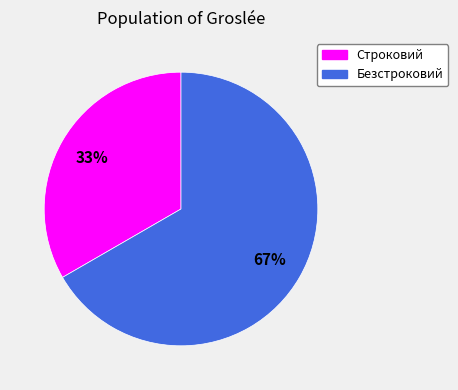

Is the sum of Безстроковий and Строковий greater than half?

Yes